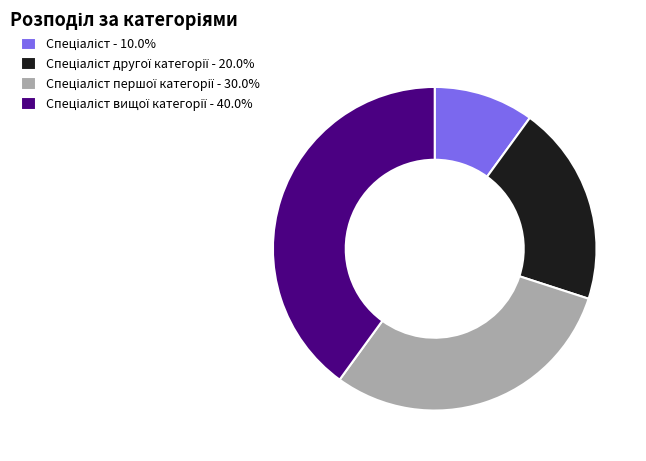

Is there any slice that represents more than half of the pie?

No